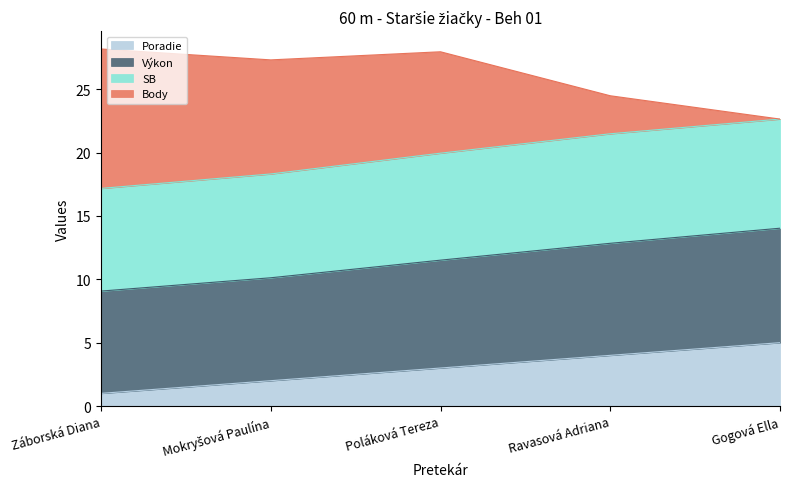

How many Poradie values are between 2 and 4?

3